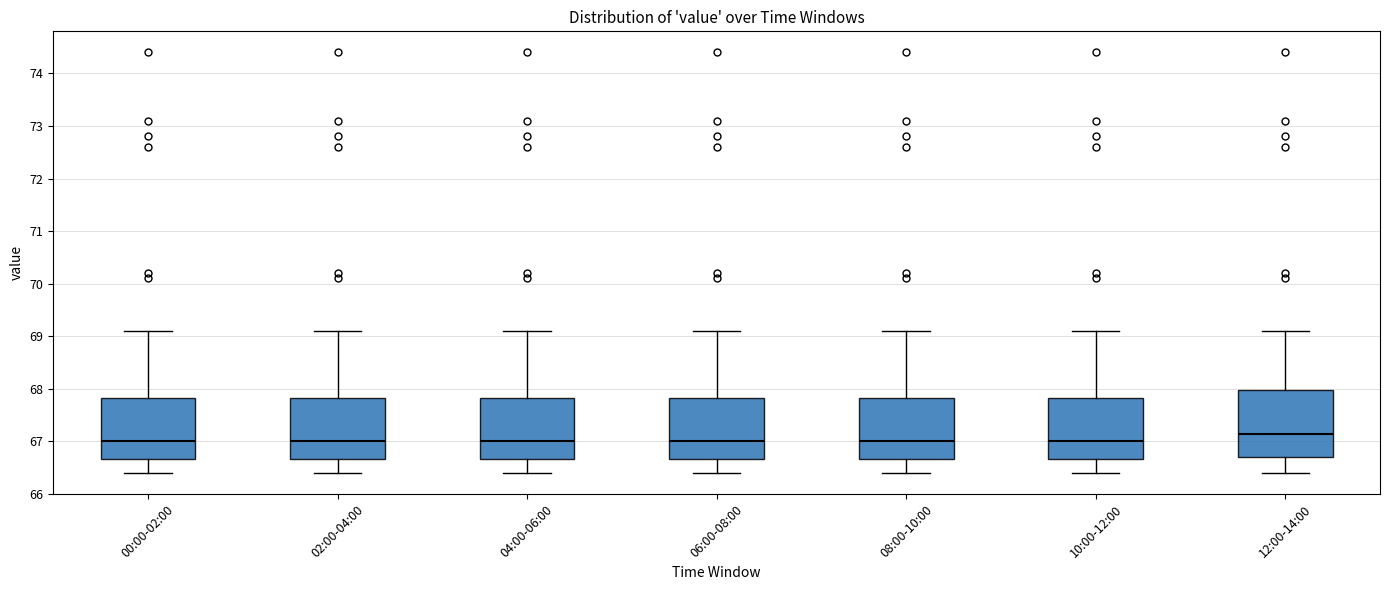

Which box is the tallest, from its lower edge to its upper edge?

12:00-14:00